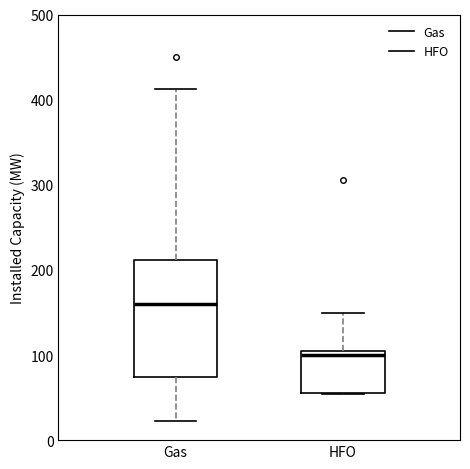

Which box is the tallest, from its lower edge to its upper edge?

Gas